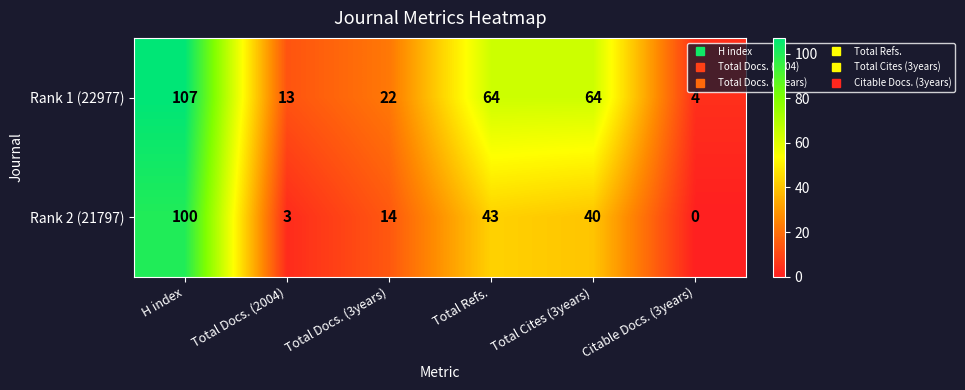

Which series has the largest total across all categories?

Rank 1 (22977)